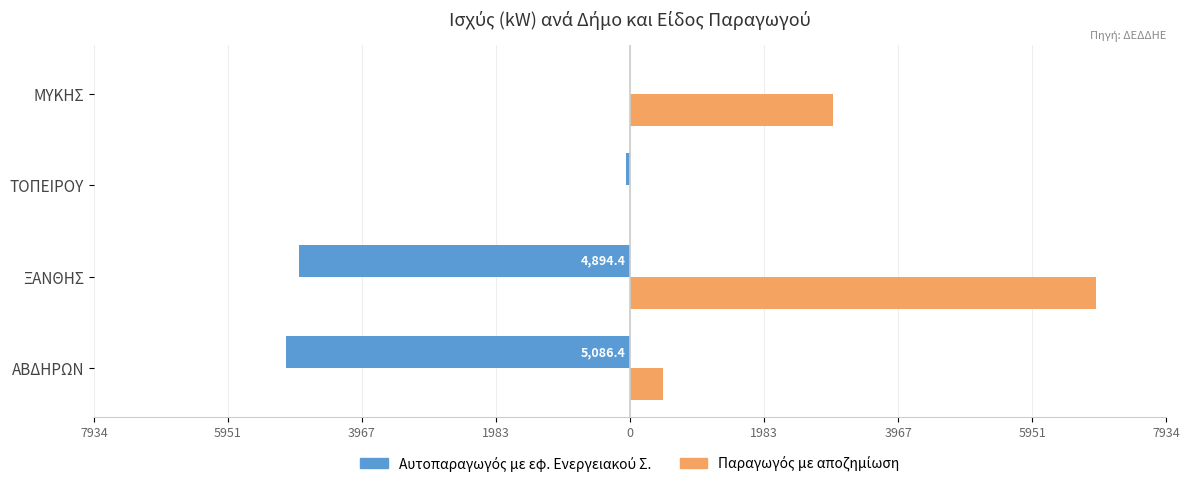

List the series in order of their peak value, highest first.

Παραγωγός με αποζημίωση, Αυτοπαραγωγός με εφ. Ενεργειακού Σ.